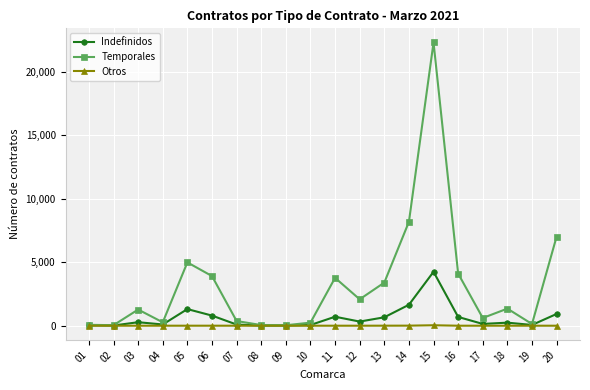

What is the difference between the maximum and second lowest values in the Otros series?

36